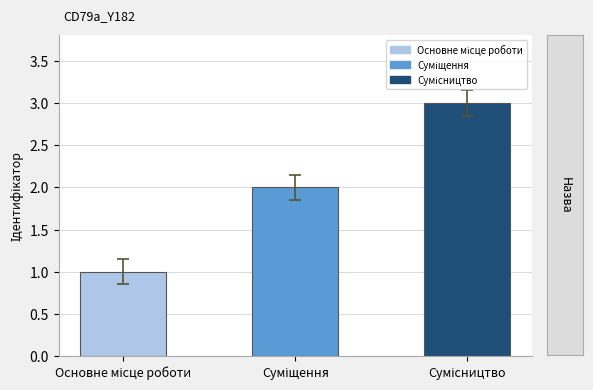

What is the sum of all values?

6